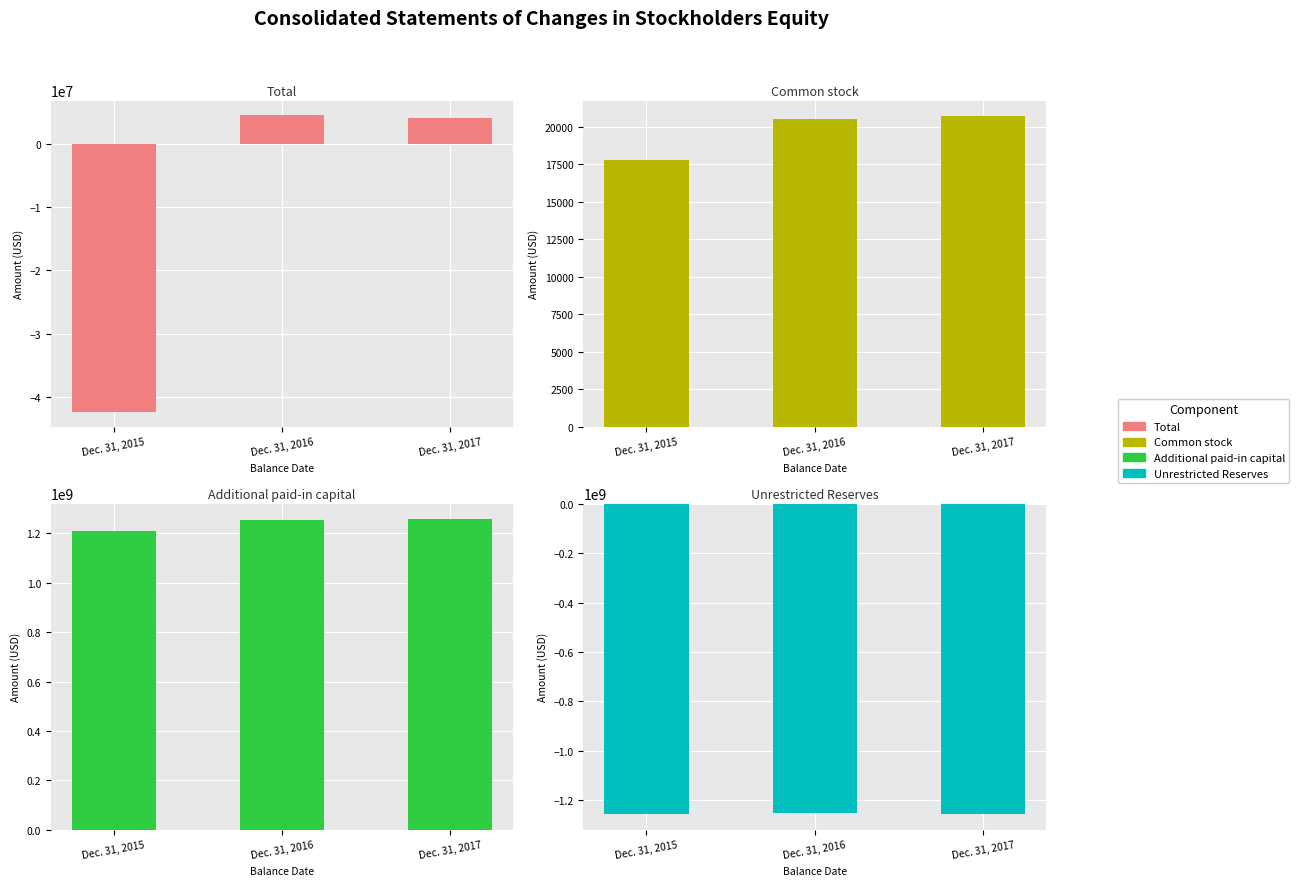

What value does the Common stock [Member] series have at Dec. 31, 2017, to the nearest 100?

20700